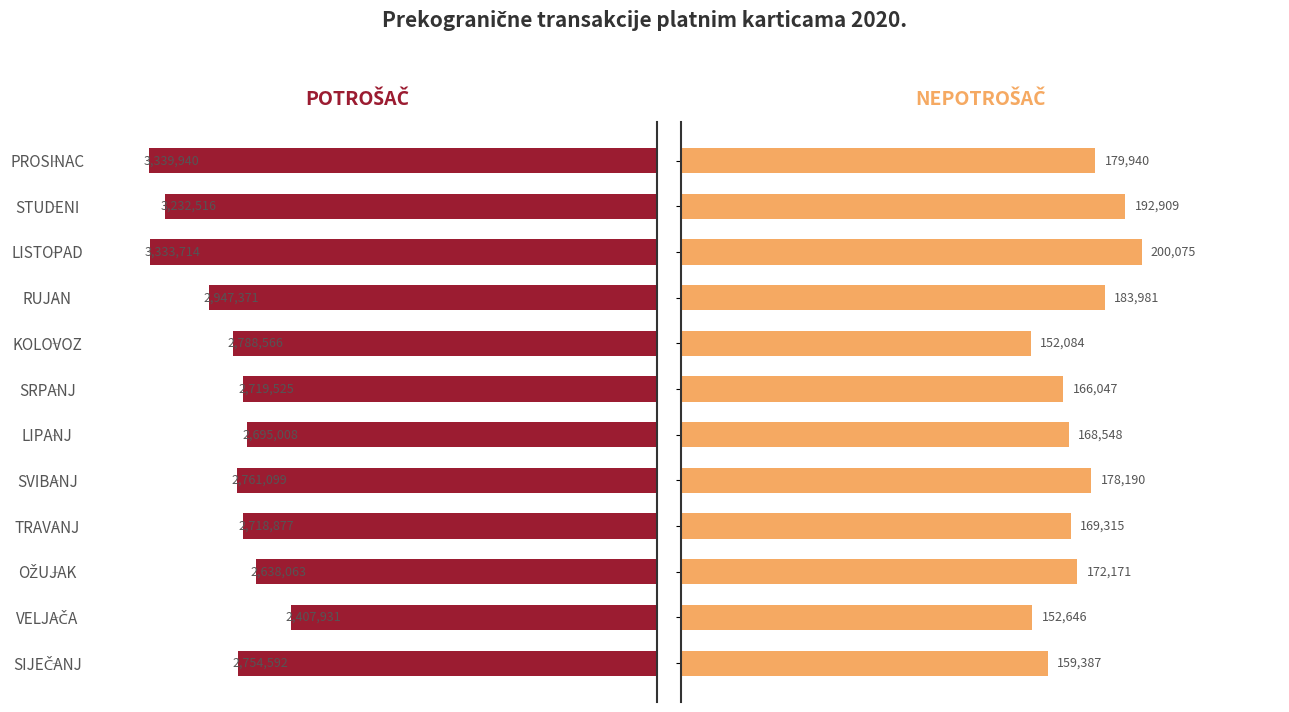

Between VELJAČA and SVIBANJ, which series saw the biggest shift?

POTROŠAČ